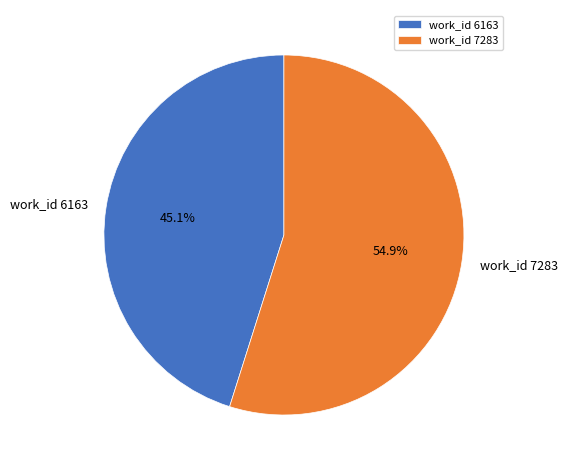

To the nearest percent, what is the difference between the largest and smallest slice percentages?

10%